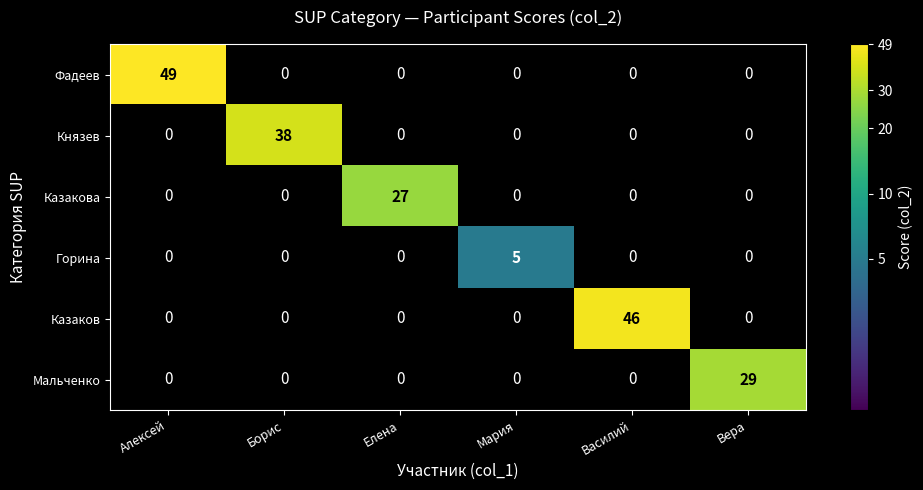

Which category has the highest value in the Горина series?

Мария